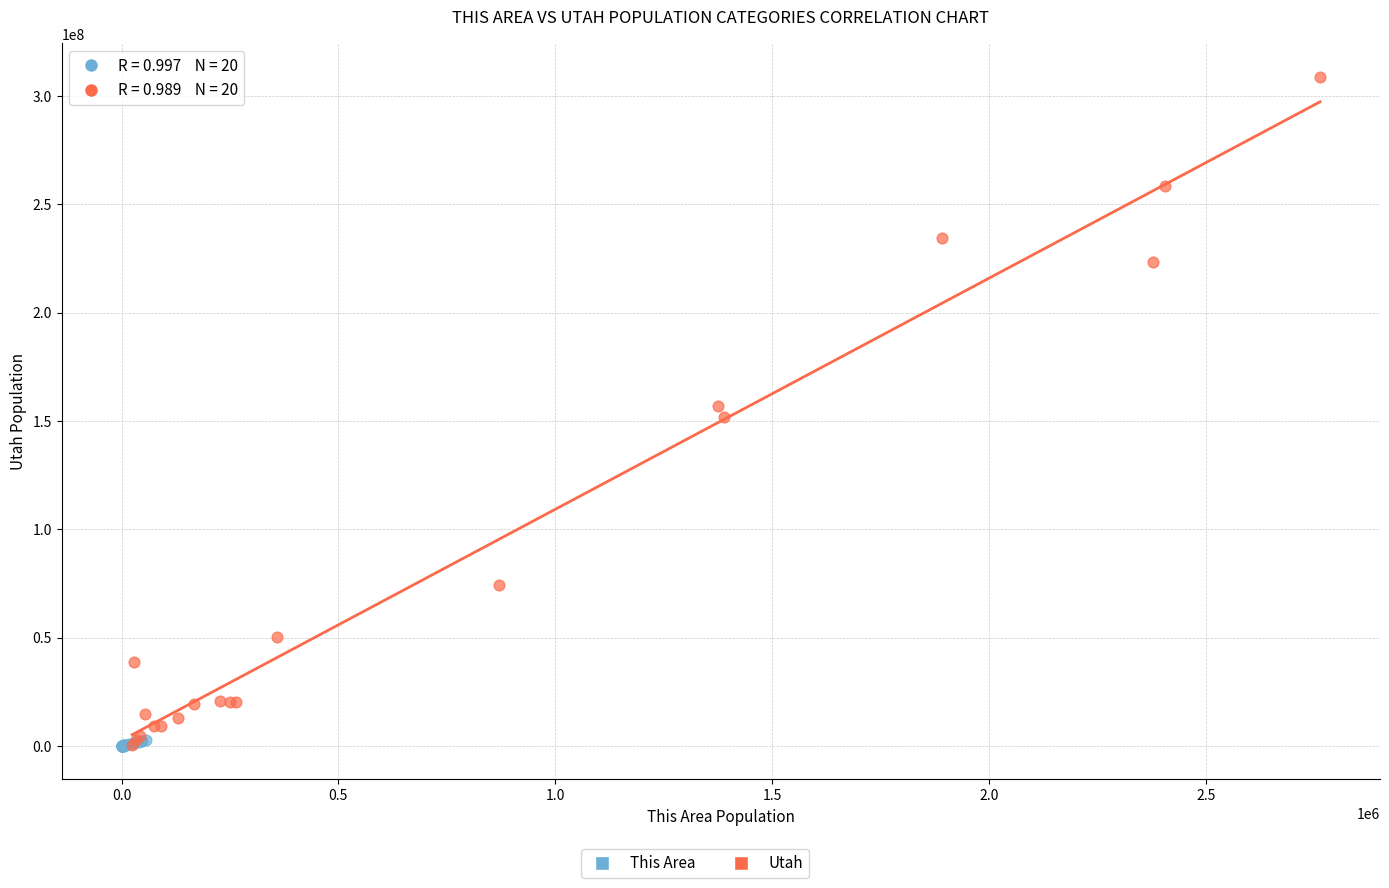

Which series reaches the maximum Y coordinate?

Utah